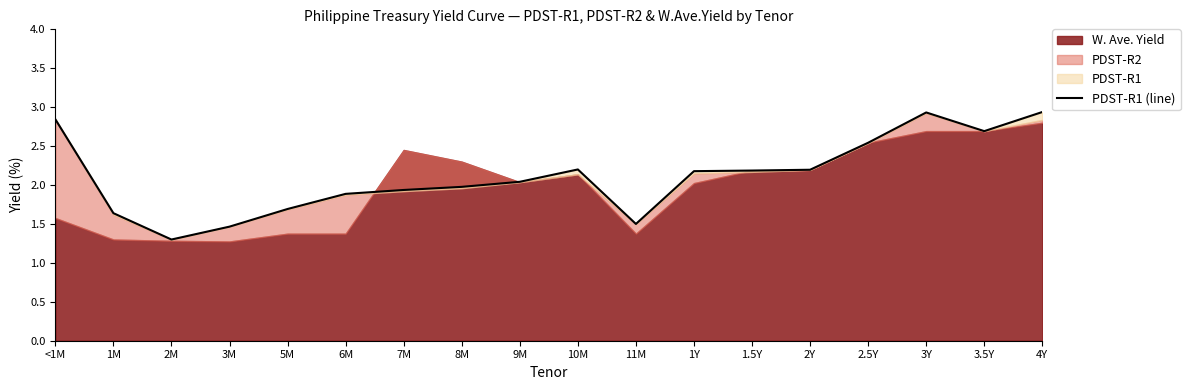

What is the minimum value shown in the chart?

1.3